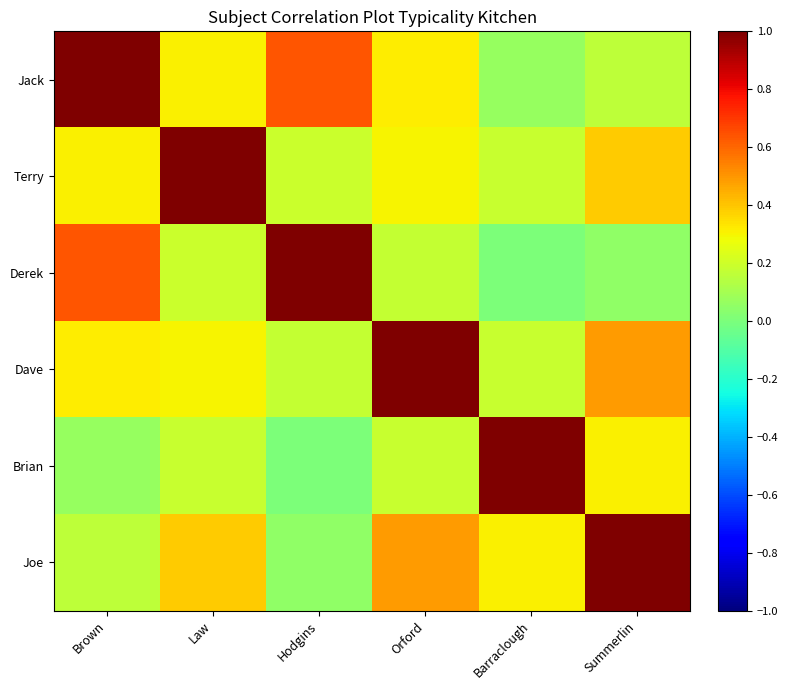

Reading right to left, extract all data points from this chart.

Jack: Summerlin=0.2	Barraclough=0.1	Orford=0.3	Hodgins=0.6	Law=0.3	Brown=1.0
Terry: Summerlin=0.4	Barraclough=0.2	Orford=0.3	Hodgins=0.2	Law=1.0	Brown=0.3
Derek: Summerlin=0.1	Barraclough=0.0	Orford=0.2	Hodgins=1.0	Law=0.2	Brown=0.6
Dave: Summerlin=0.5	Barraclough=0.2	Orford=1.0	Hodgins=0.2	Law=0.3	Brown=0.3
Brian: Summerlin=0.3	Barraclough=1.0	Orford=0.2	Hodgins=0.0	Law=0.2	Brown=0.1
Joe: Summerlin=1.0	Barraclough=0.3	Orford=0.5	Hodgins=0.1	Law=0.4	Brown=0.2